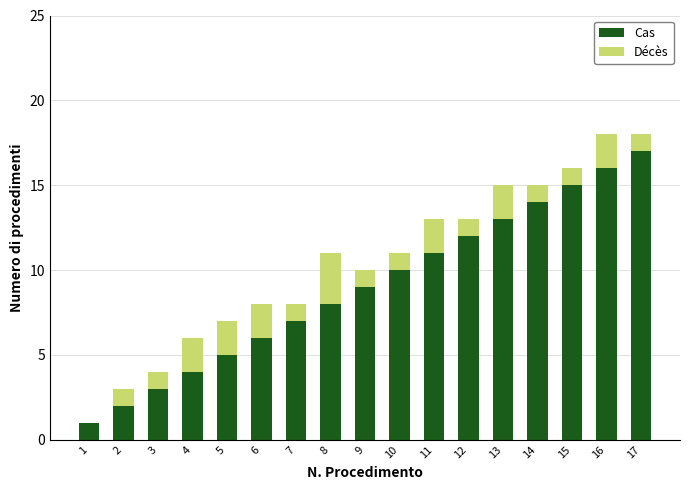

At which label does Cas reach its peak?

17